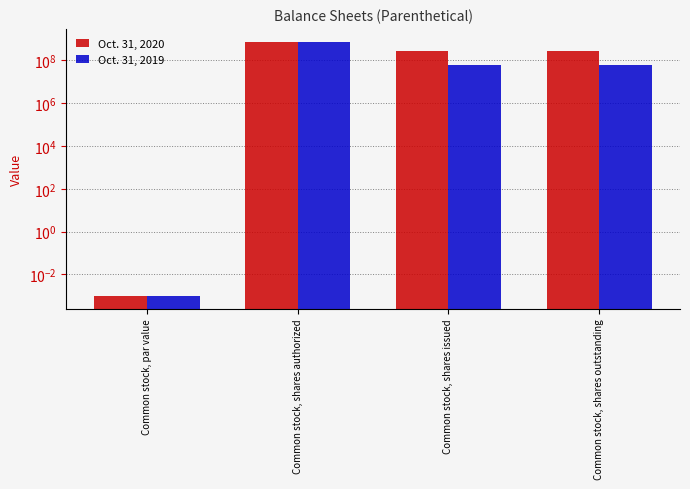

At how many categories does at least one series exceed 602462471?

1